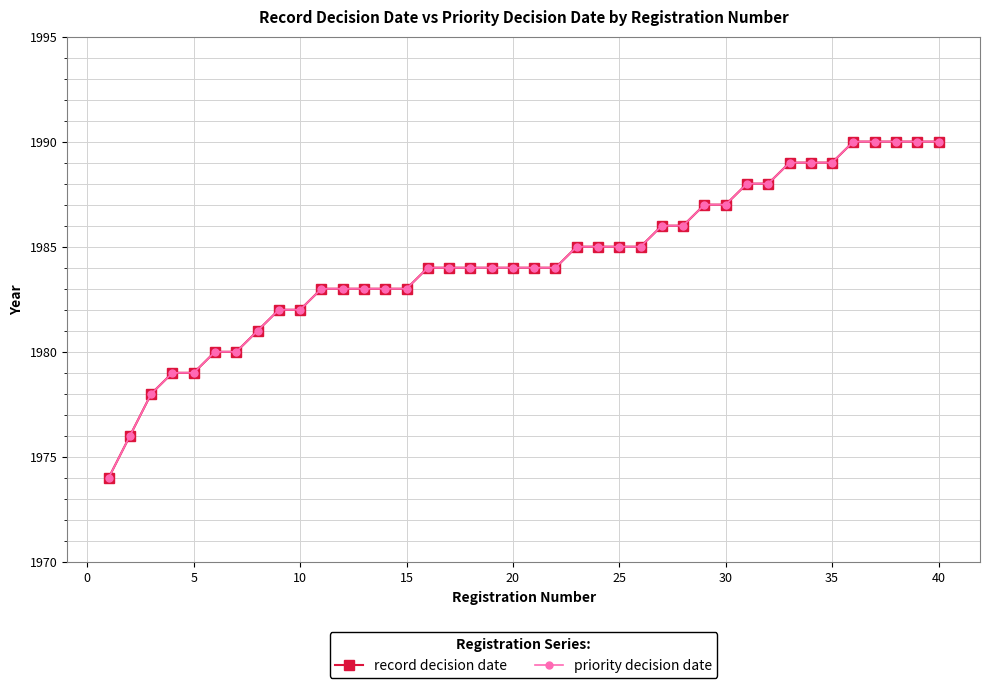

Does the chart have visible grid lines?

Yes